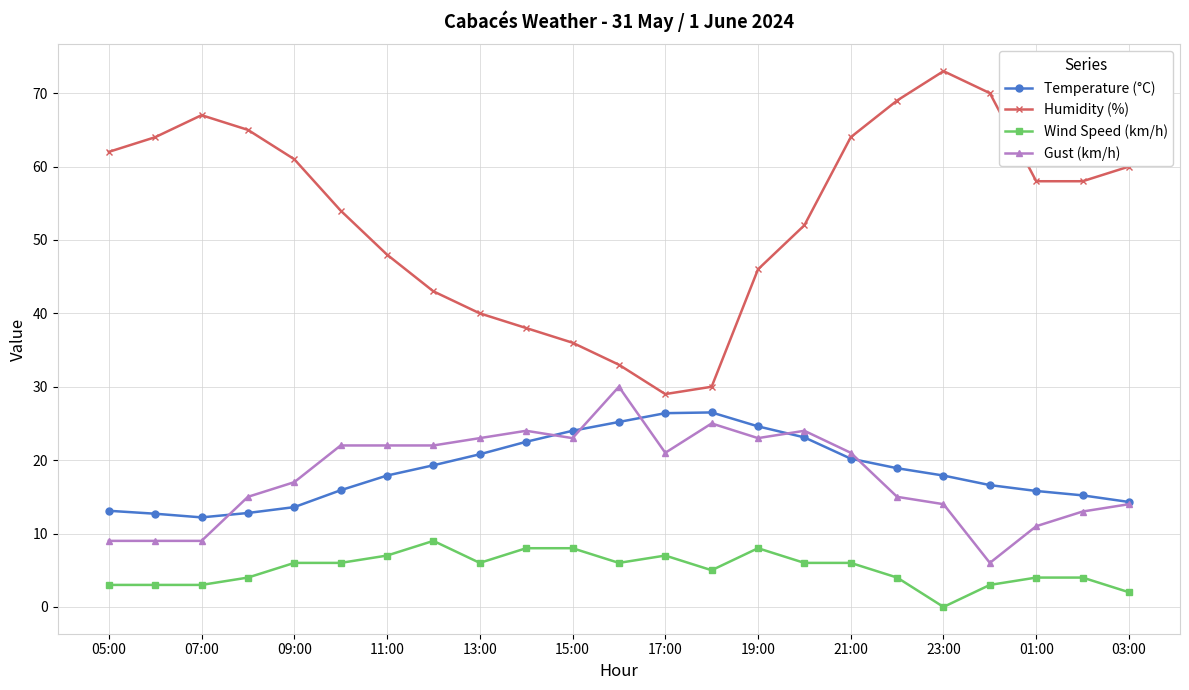

How many categories are shown in the chart?

23